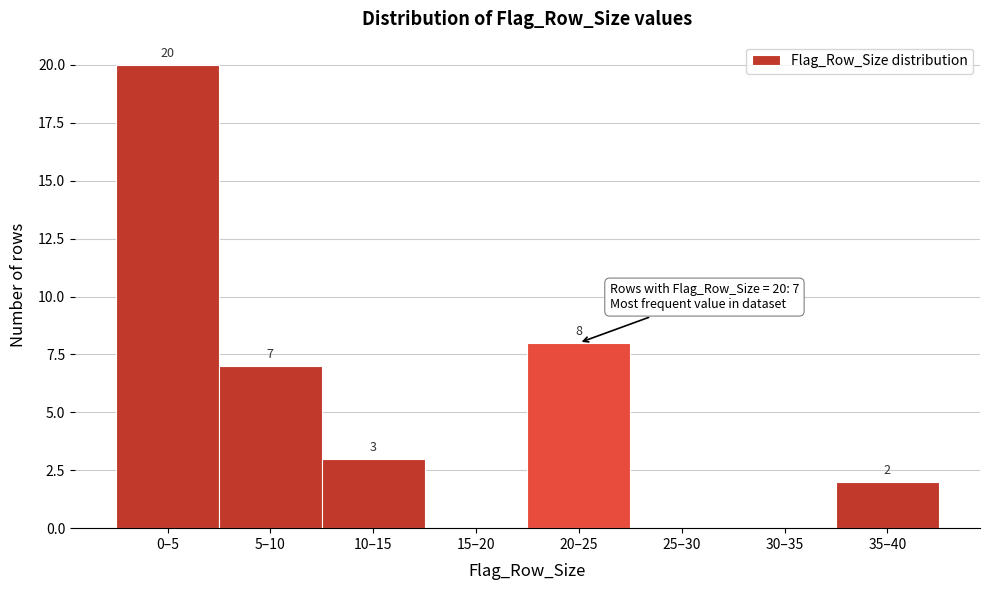

Reading left to right, extract all data points from this chart.

0–5=20	5–10=7	10–15=3	15–20=0	20–25=8	25–30=0	30–35=0	35–40=2